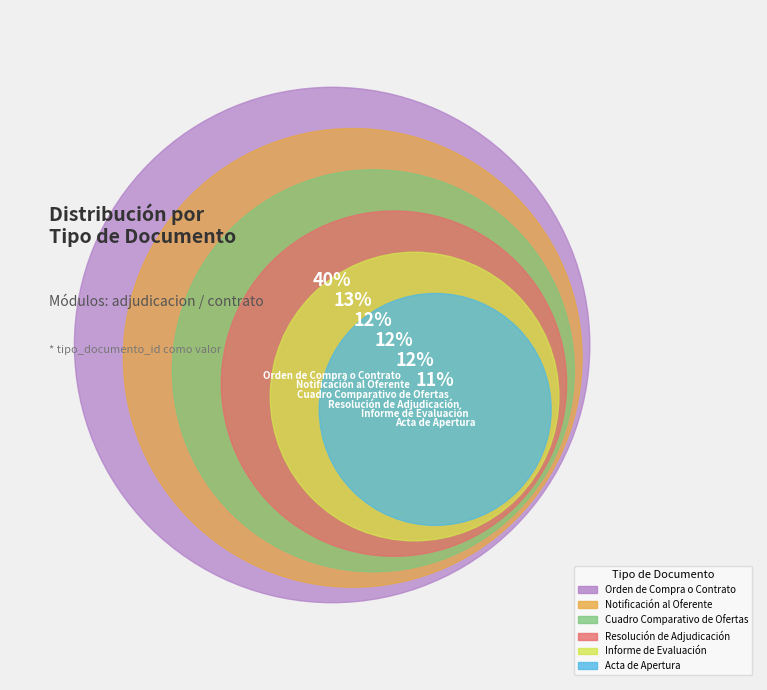

Does Orden de Compra o Contrato account for over 50% of the chart?

No